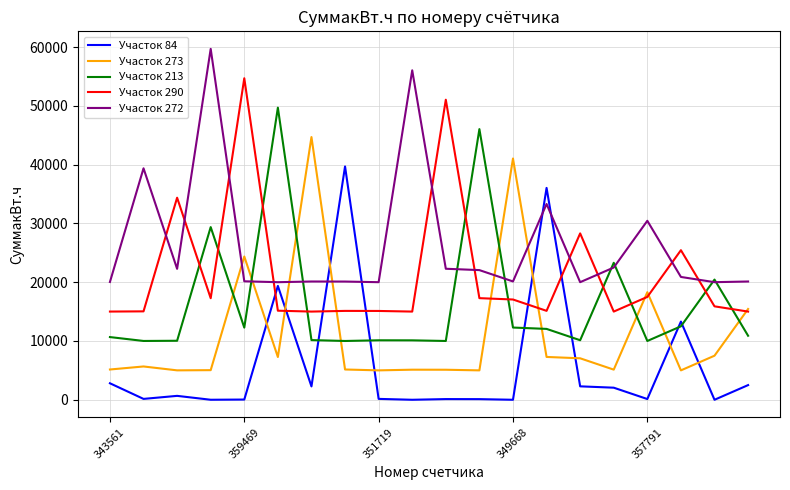

What is the lowest value of the Участок 272 series?

20000.0